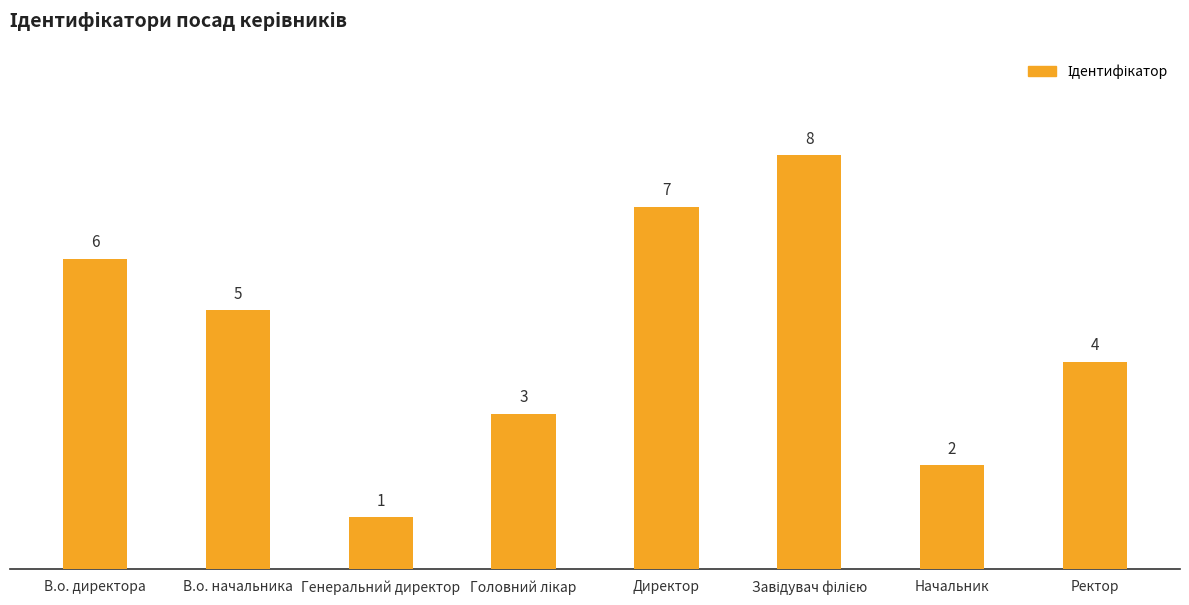

Is it true that the value at Ректор is 3?

False